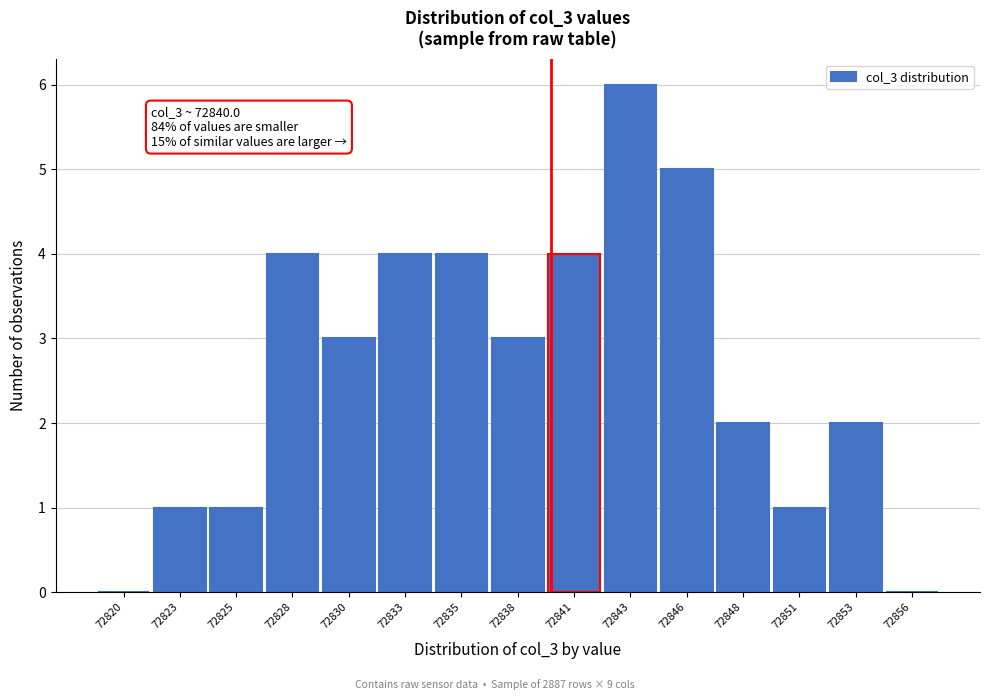

Reading left to right, transcribe all the data shown in this chart.

72820=0	72823=1	72825=1	72828=4	72830=3	72833=4	72835=4	72838=3	72841=4	72843=6	72846=5	72848=2	72851=1	72853=2	72856=0